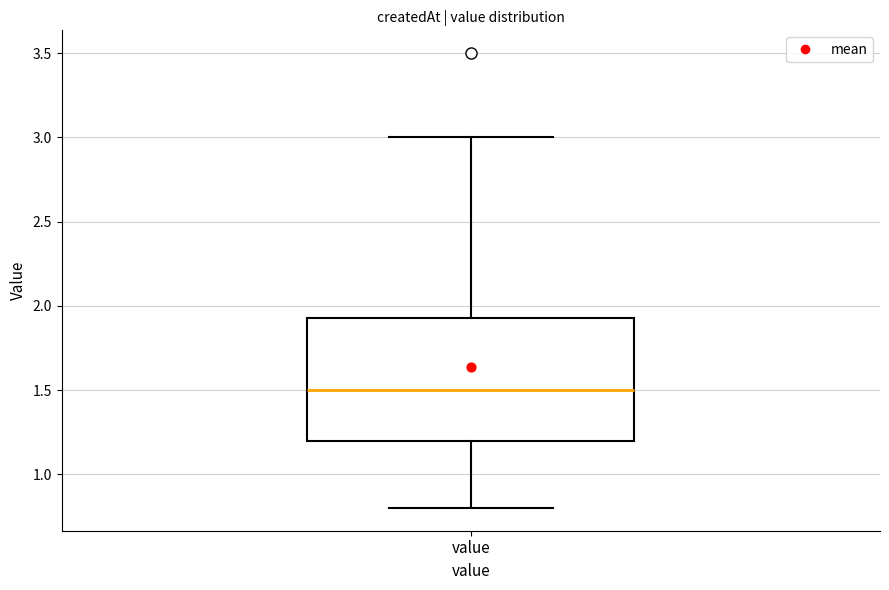

Where does the upper whisker of the box for value end on the y-axis? The values are not printed on the chart, so give them approximately, as read against the axis.

3.00